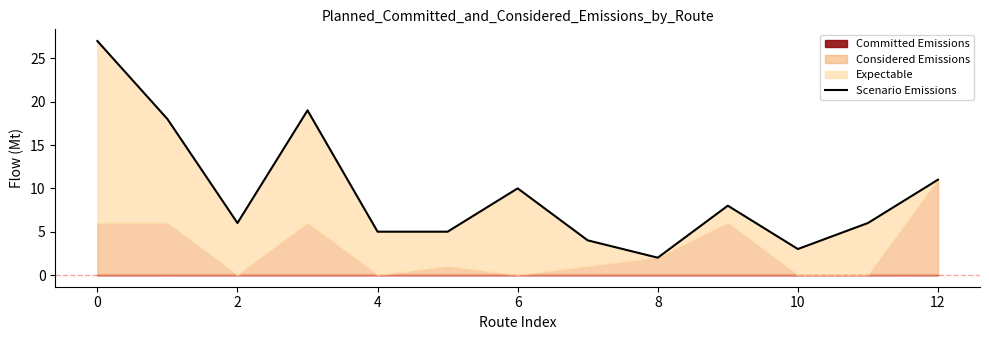

What is the ratio of the value at 11 to the value at 9?

0.8